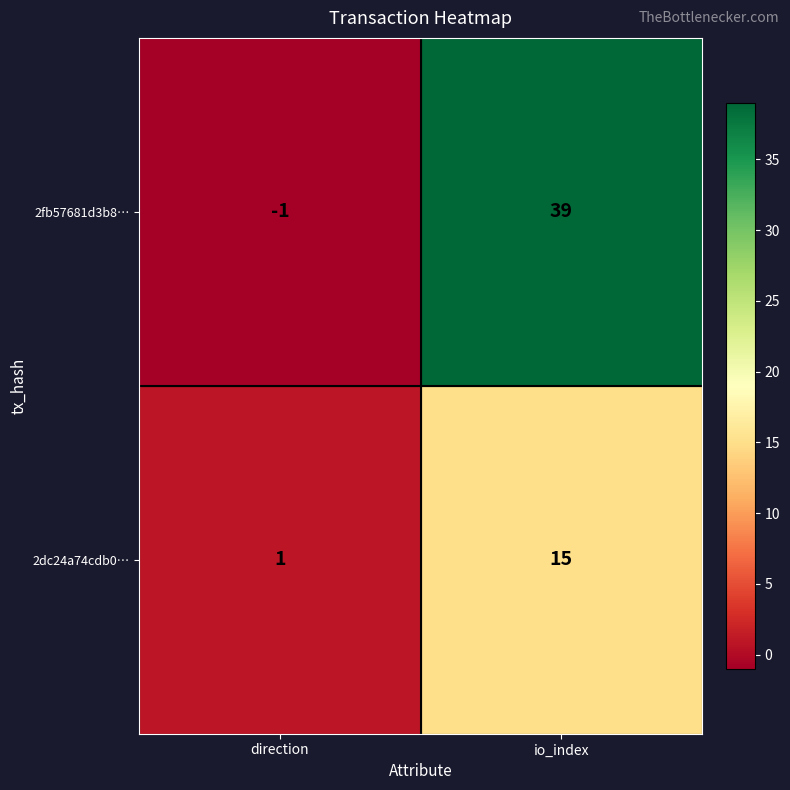

What is the greatest value displayed?

39